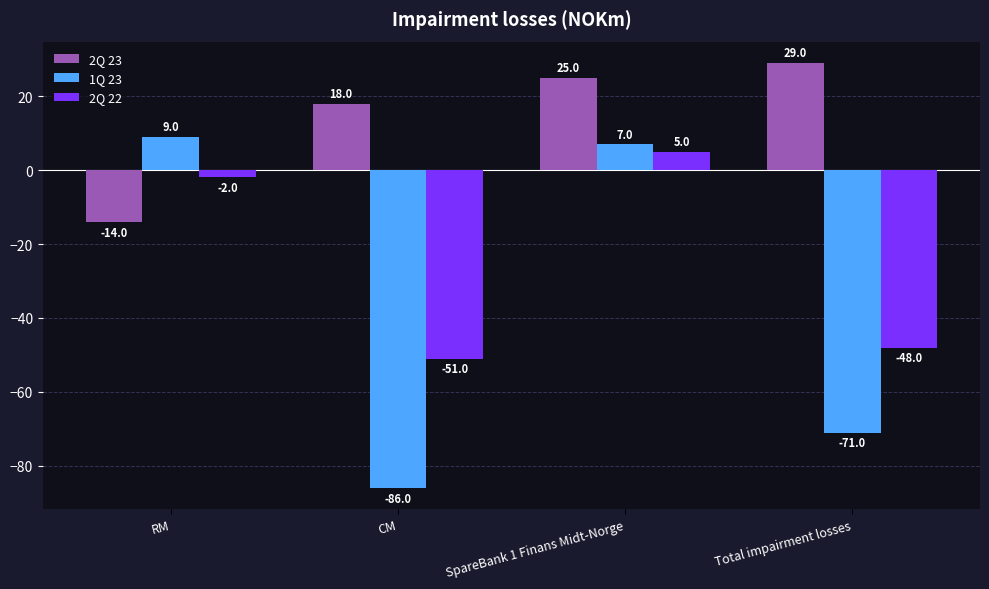

How many values in 1Q 23 are below zero?

2